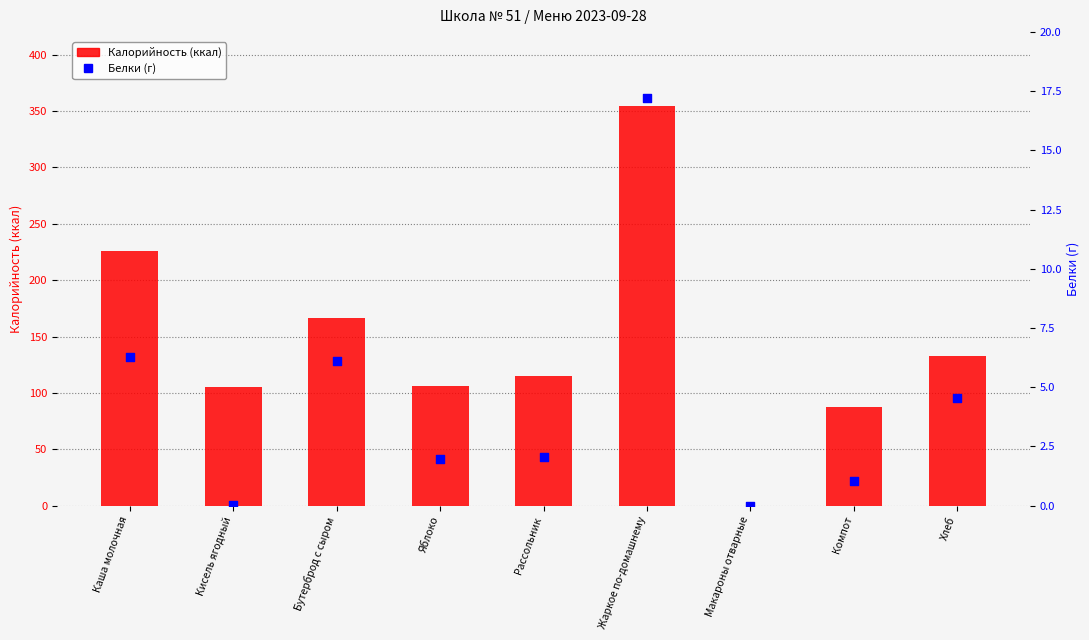

Which series has the largest total across all categories?

Калорийность